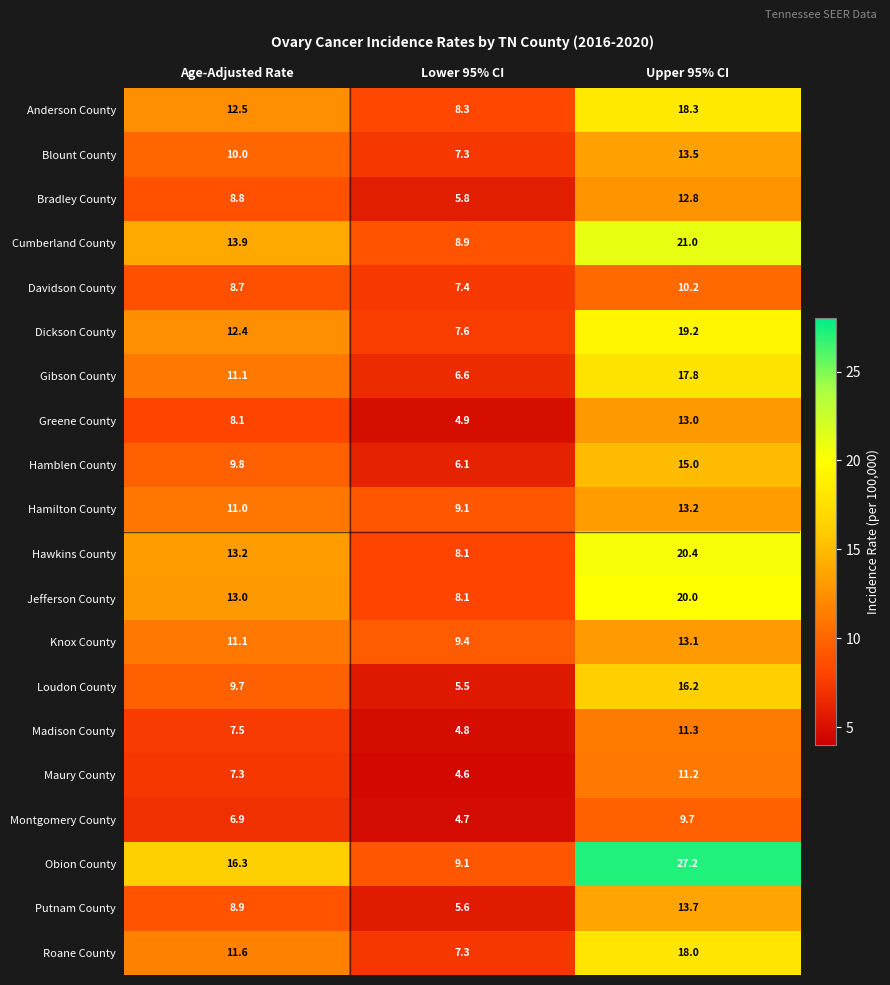

Which series changed the most between Age-Adjusted Rate and Upper 95% CI?

Obion County